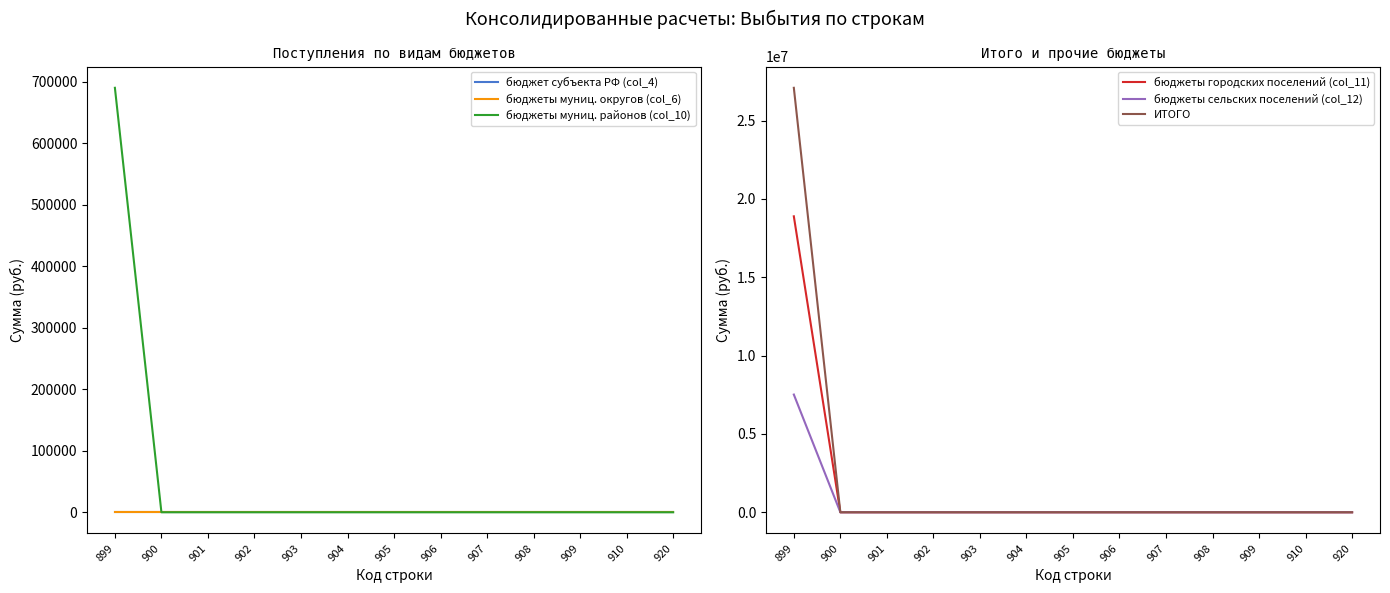

What is the maximum value shown in the chart?

27098301.9